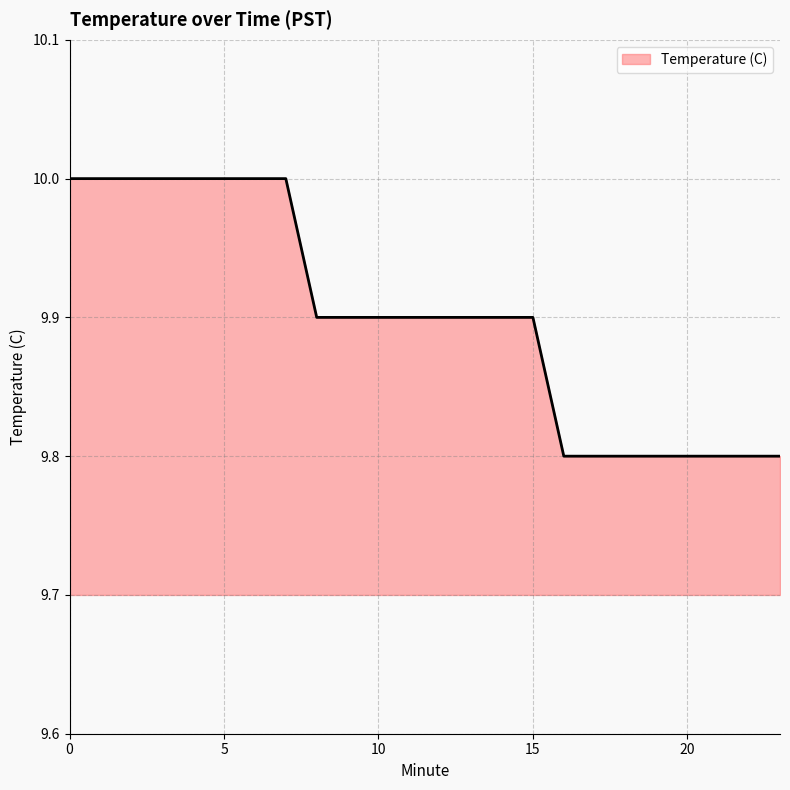

What is the smallest value displayed?

9.8